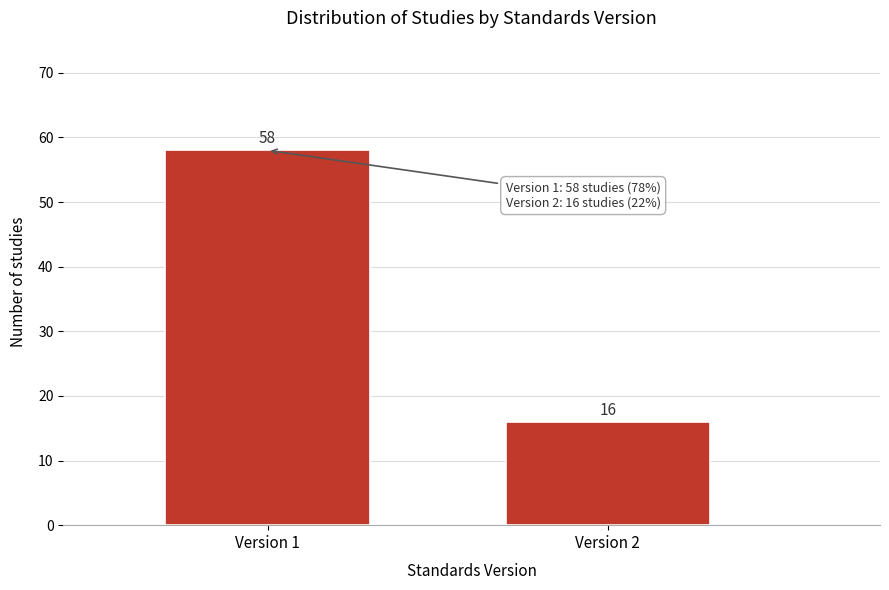

Reading left to right, what are all the values shown in this chart?

Version 1=58	Version 2=16